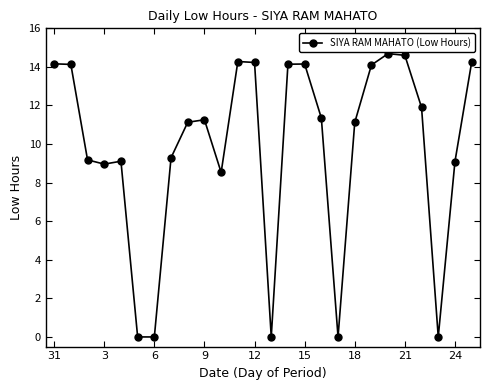

What is the greatest value displayed?

14.7